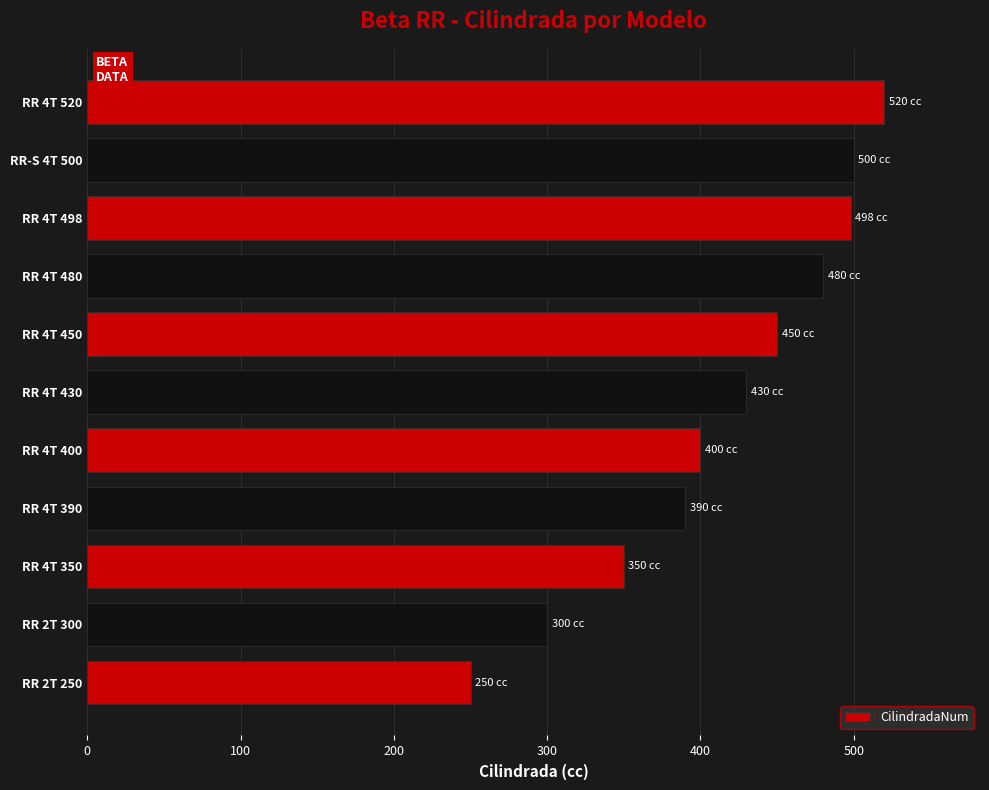

Is it true that the value at RR 4T 498 is 498?

True